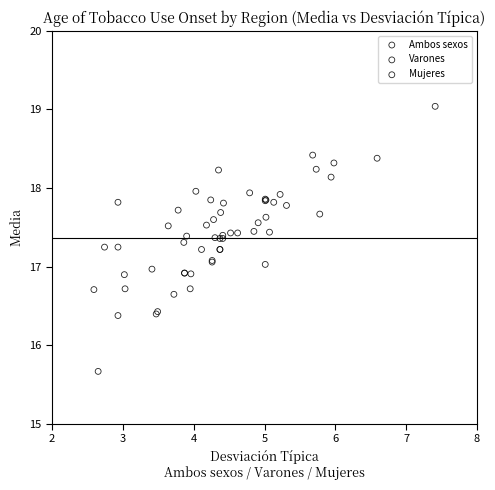

Which series reaches the maximum Y coordinate?

Mujeres